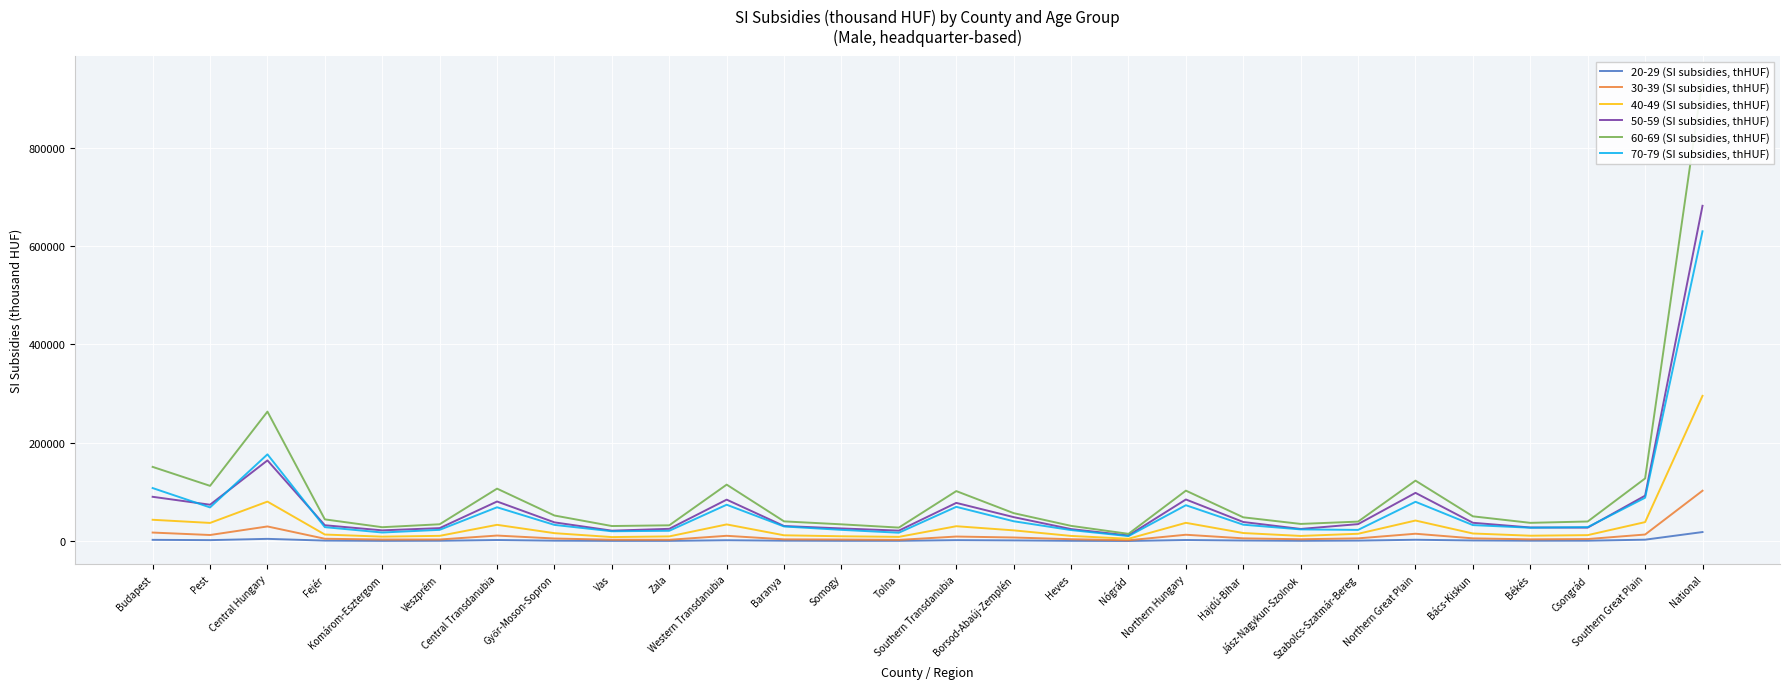

What is the difference between the maximum and minimum values in the 20-29 (SI subsidies, thHUF) series?

18187.4